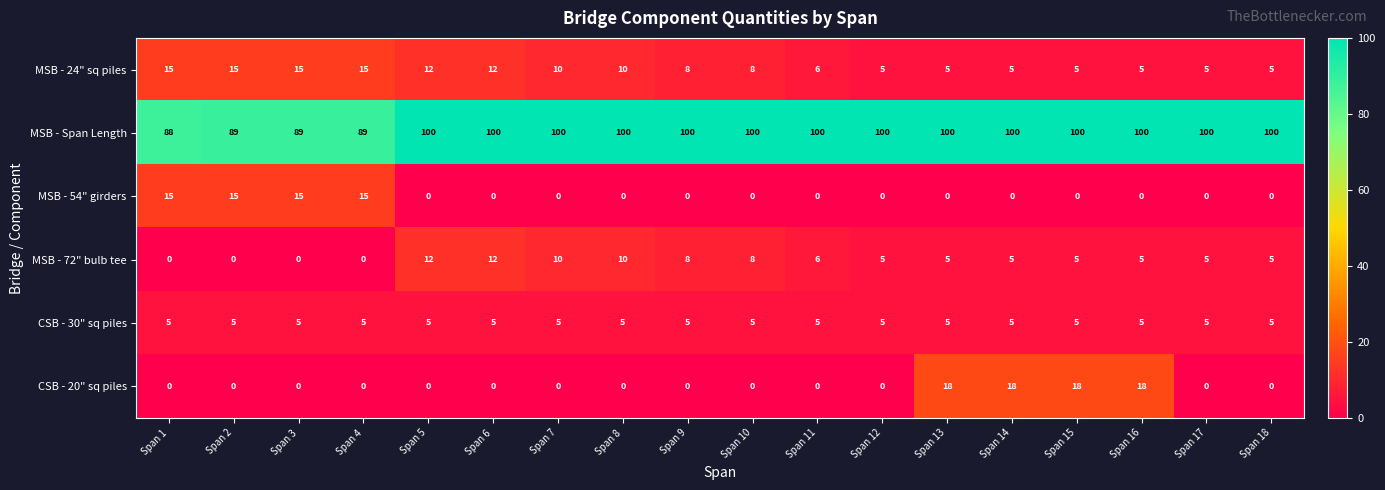

At which label is MSB - 72" bulb tee closest to 6?

Span 11